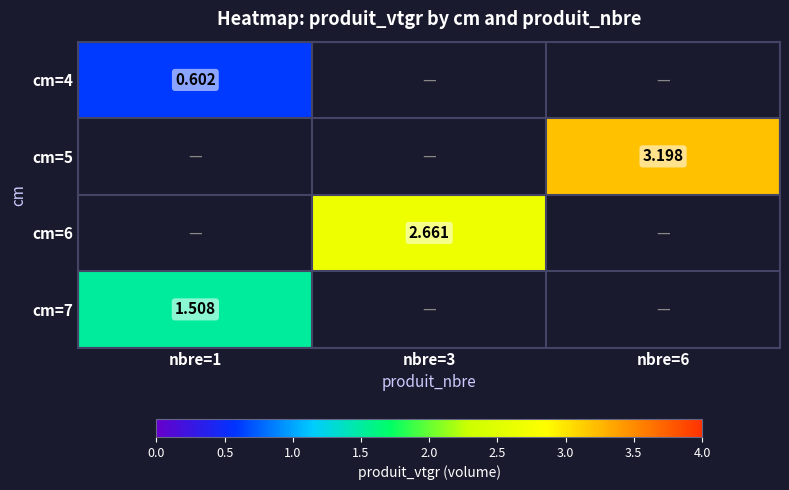

At which category does the chart reach its minimum across all series?

nbre=1